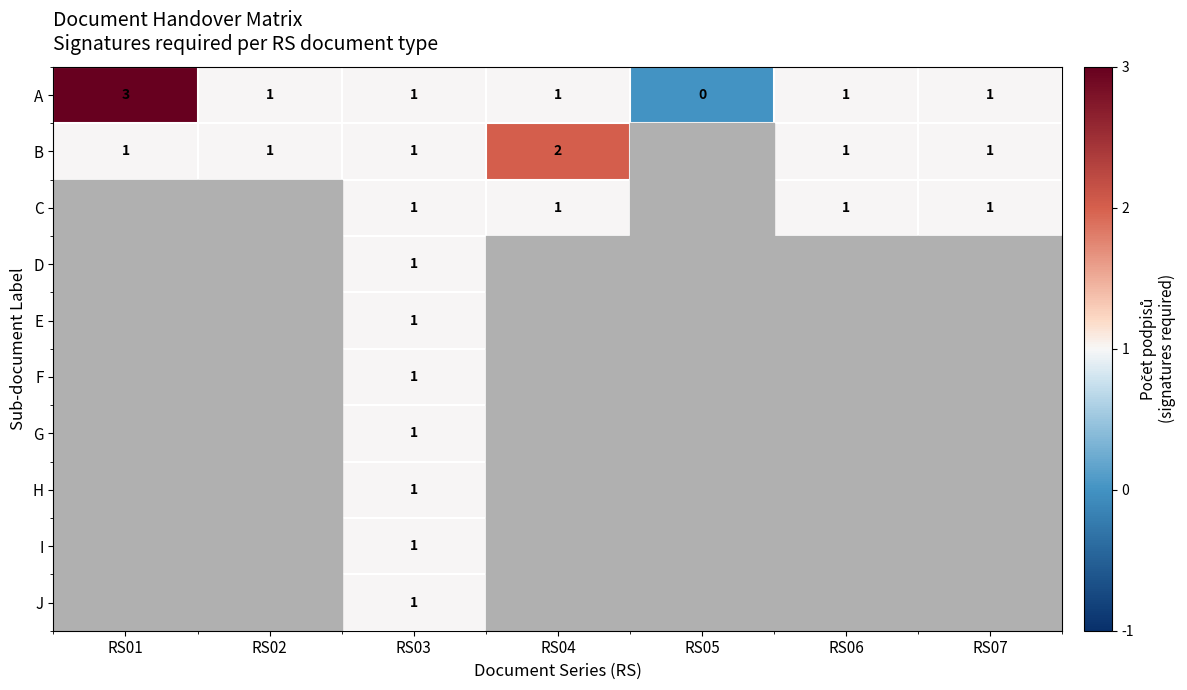

True or false: B has a value of 3 at RS04.

False